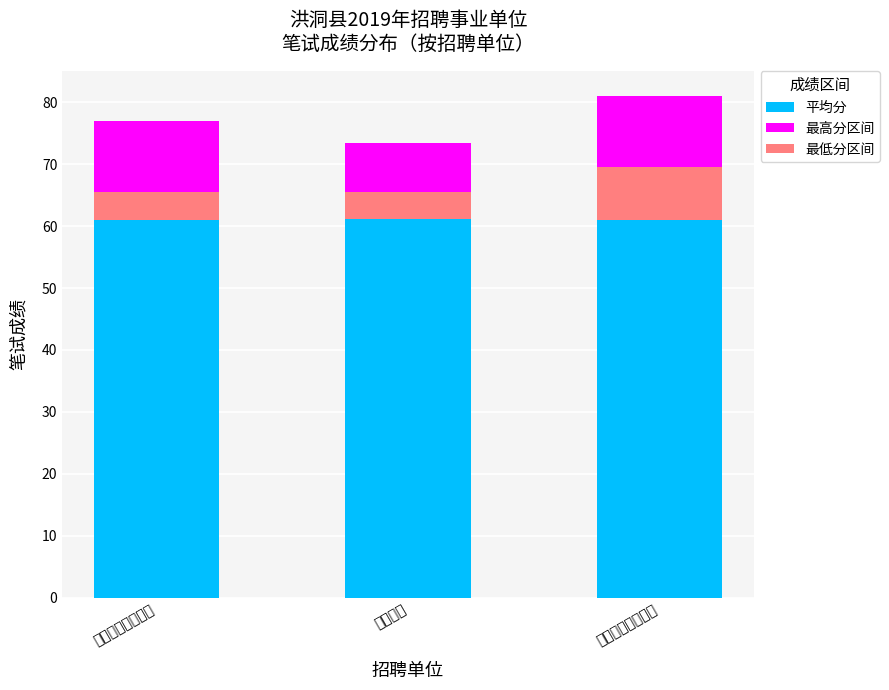

What is the average value of the 最高分区间 series?

10.3